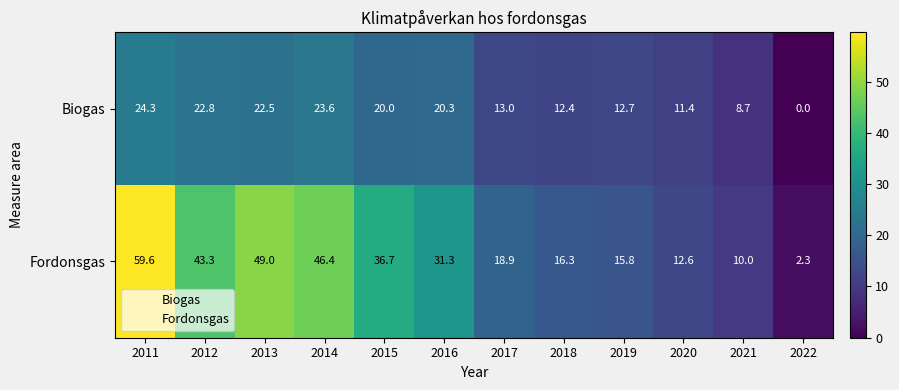

Is it true that Biogas equals 34.5 at 2015?

False